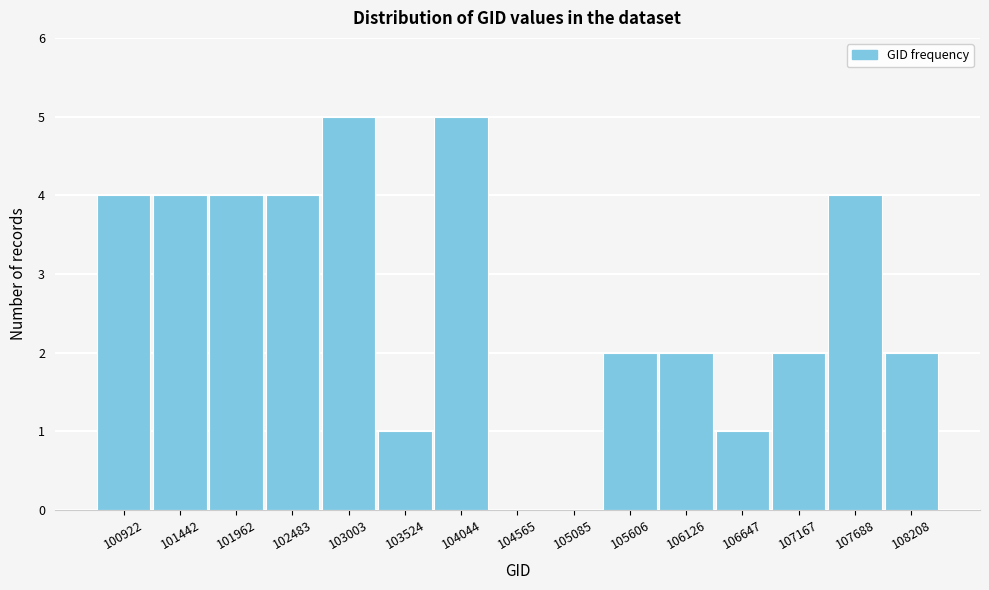

Reading left to right, transcribe all the data shown in this chart.

100922=4	101442=4	101962=4	102483=4	103003=5	103524=1	104044=5	104565=0	105085=0	105606=2	106126=2	106647=1	107167=2	107688=4	108208=2